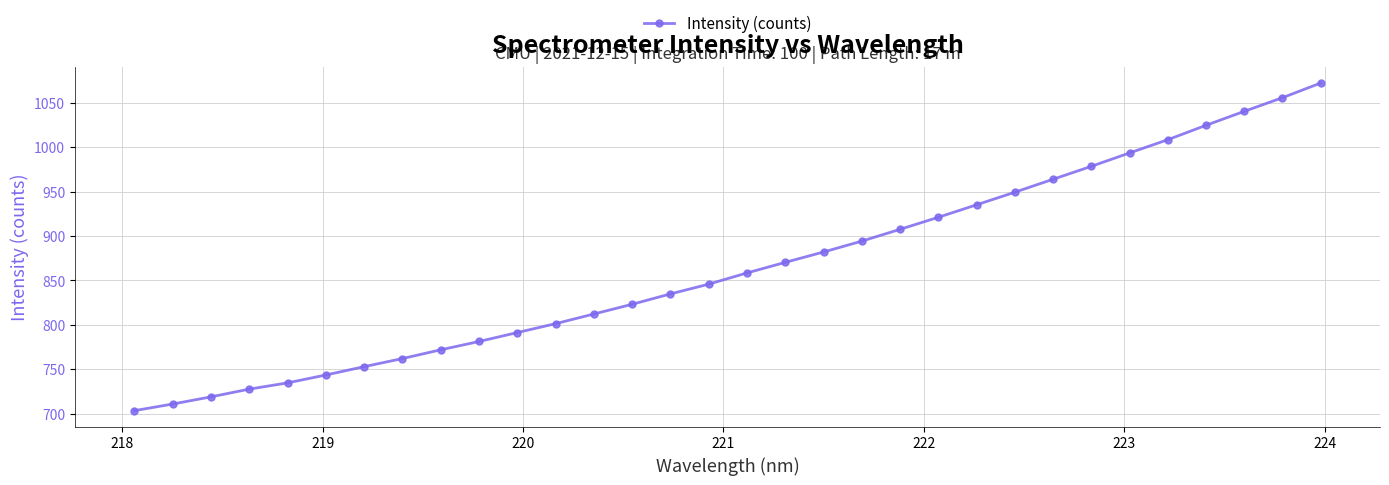

What is the smallest value displayed?

703.4